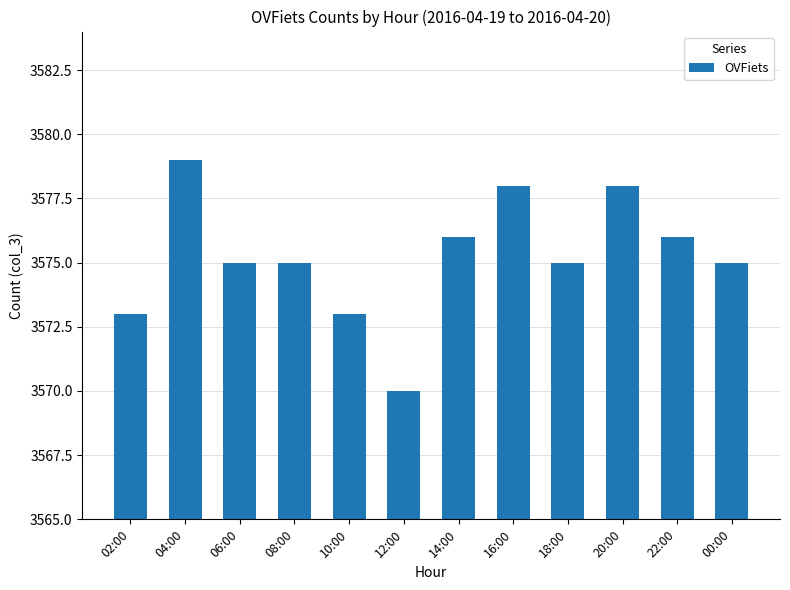

Reading left to right, list all the values displayed in this chart.

3573	3579	3575	3575	3573	3570	3576	3578	3575	3578	3576	3575